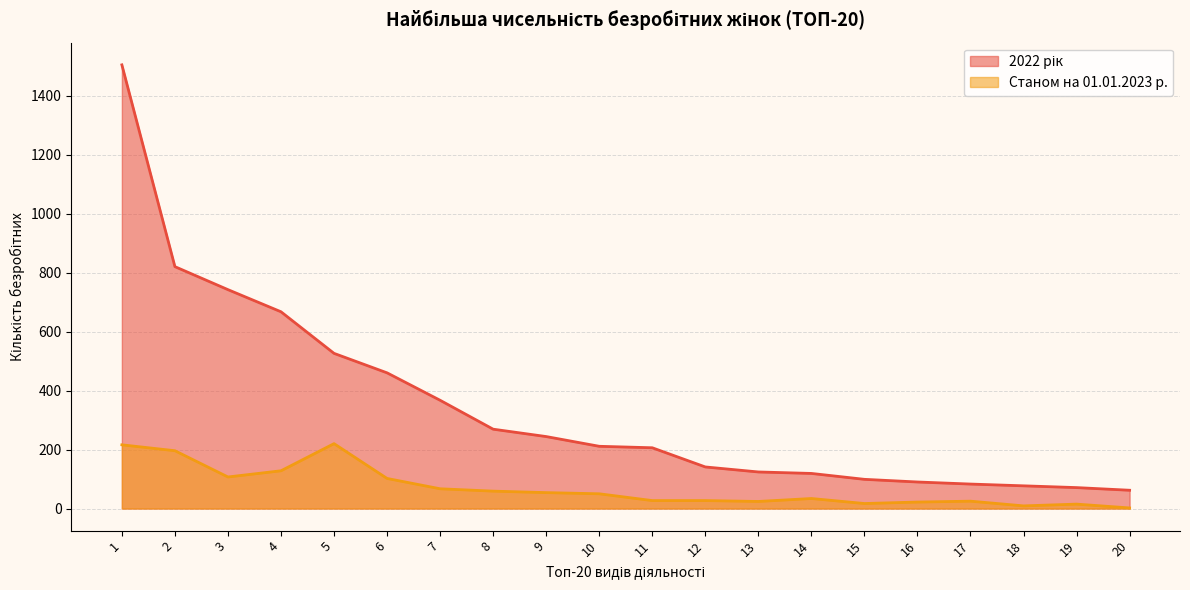

Reading right to left, what are all the values shown in this chart?

2022 рік: 20=62	19=71	18=77	17=83	16=90	15=99	14=119	13=124	12=141	11=206	10=211	9=244	8=269	7=367	6=460	5=526	4=667	3=742	2=820	1=1504
Станом на 01.01.2023 р.: 20=2	19=15	18=9	17=25	16=22	15=17	14=34	13=24	12=27	11=27	10=50	9=54	8=59	7=67	6=102	5=220	4=128	3=107	2=196	1=216